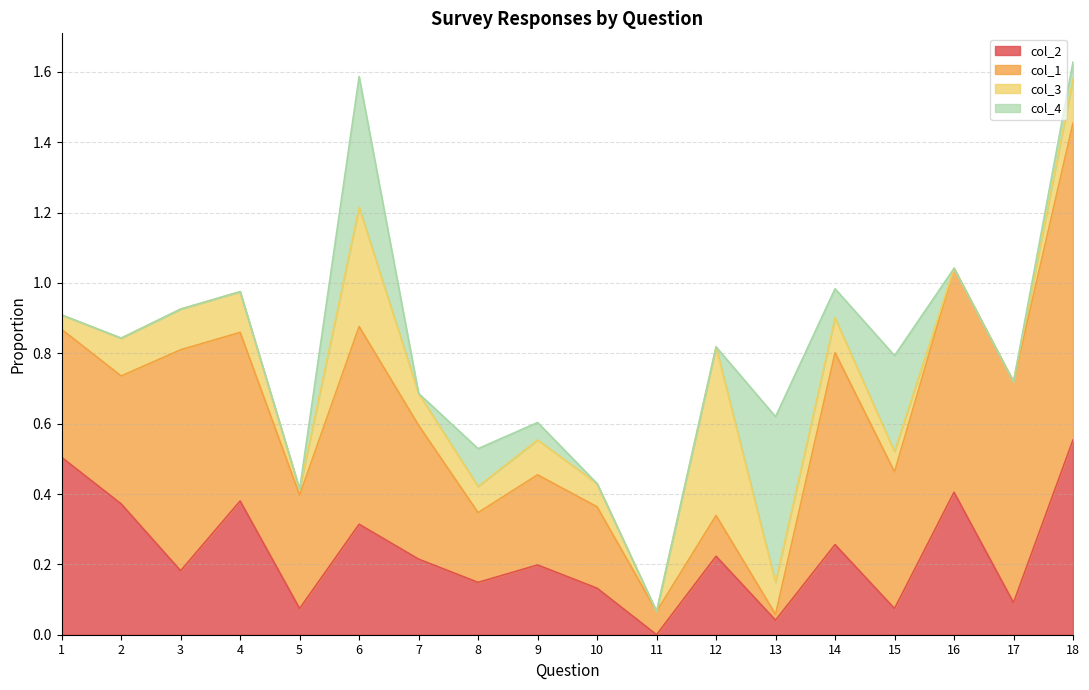

Which series changed the most between 3 and 13?

col_1